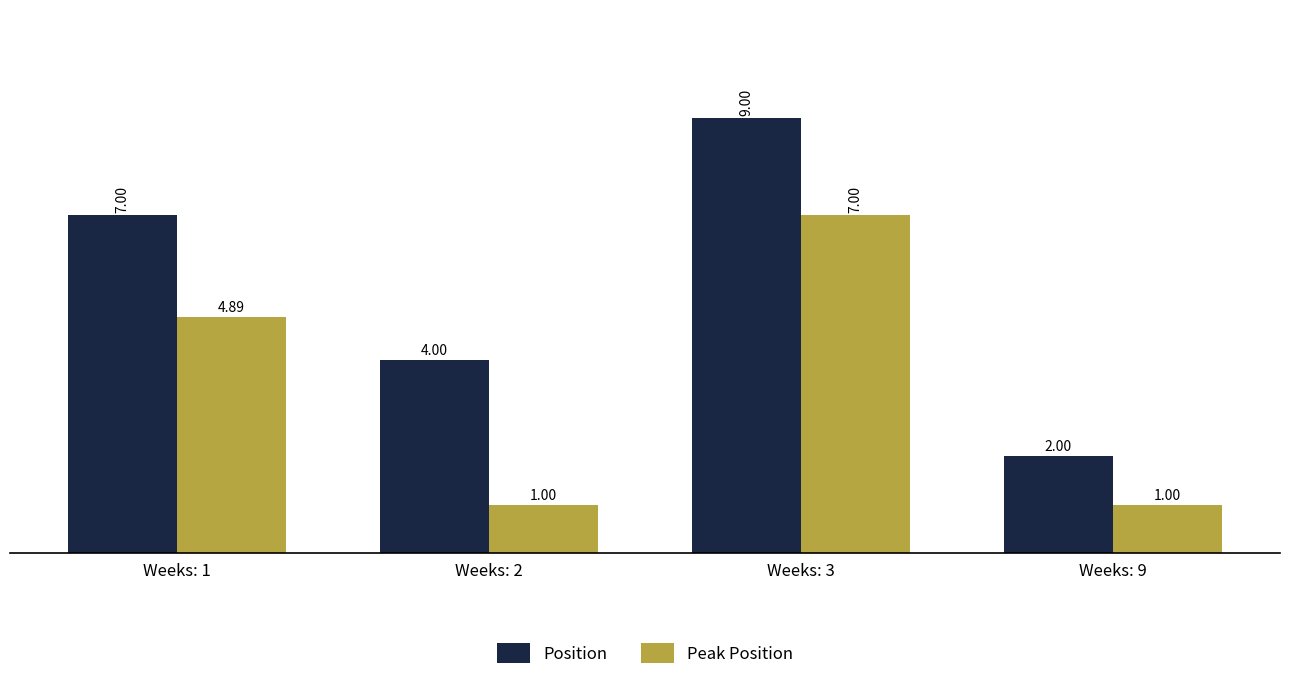

What is the sum of the Peak Position values at Weeks: 1 and Weeks: 2?

5.9